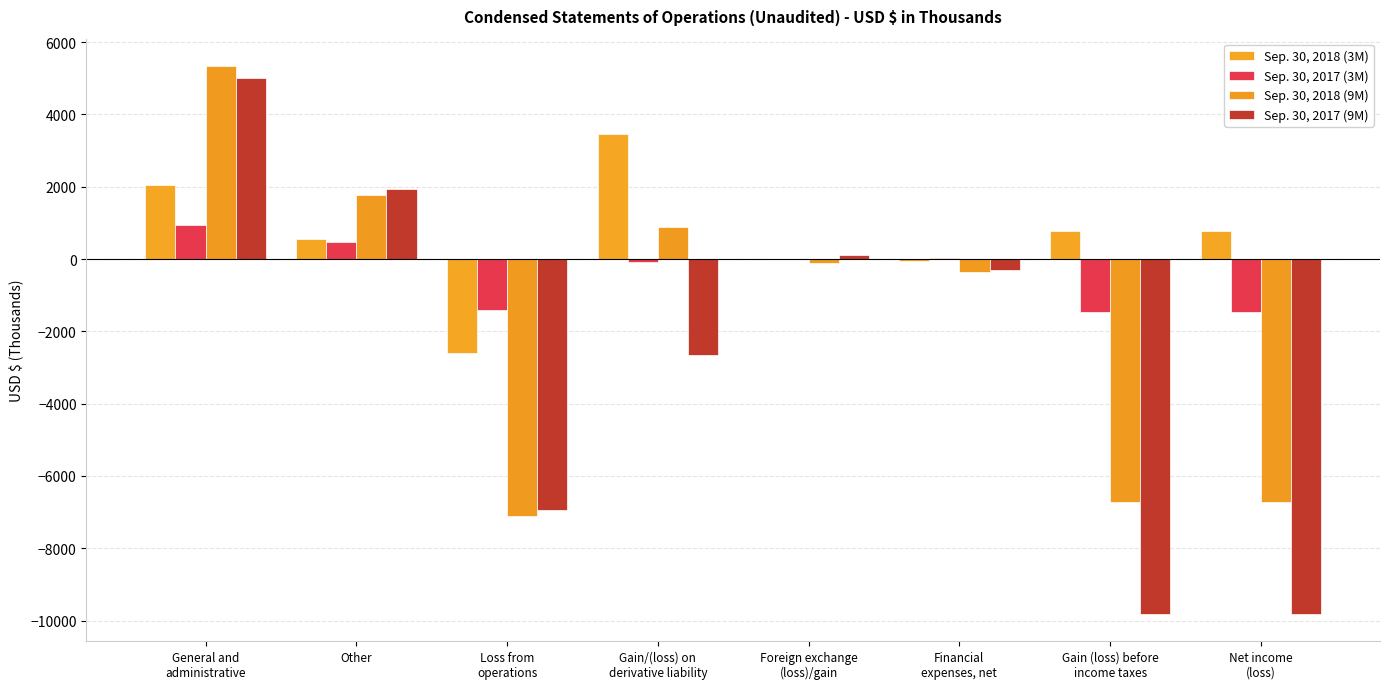

How many groups of bars are there?

8